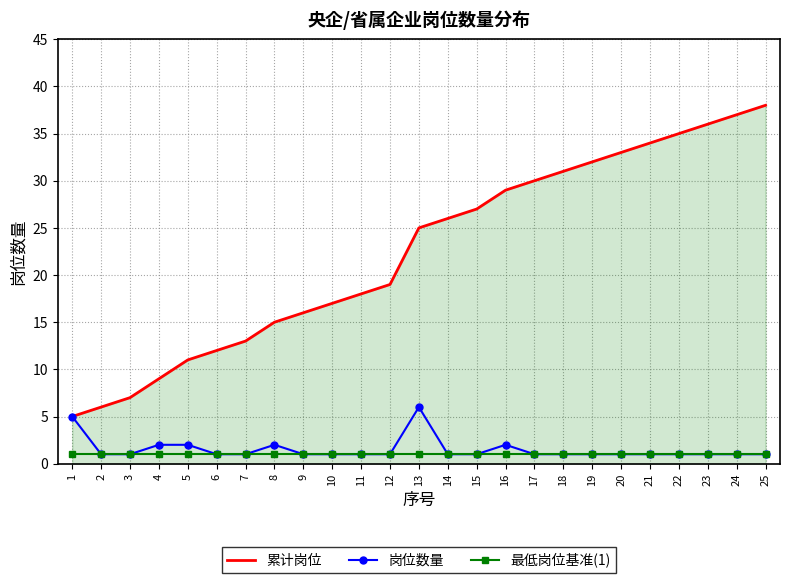

True or false: 最低岗位基准(1) and 累计岗位 cross at least once.

False